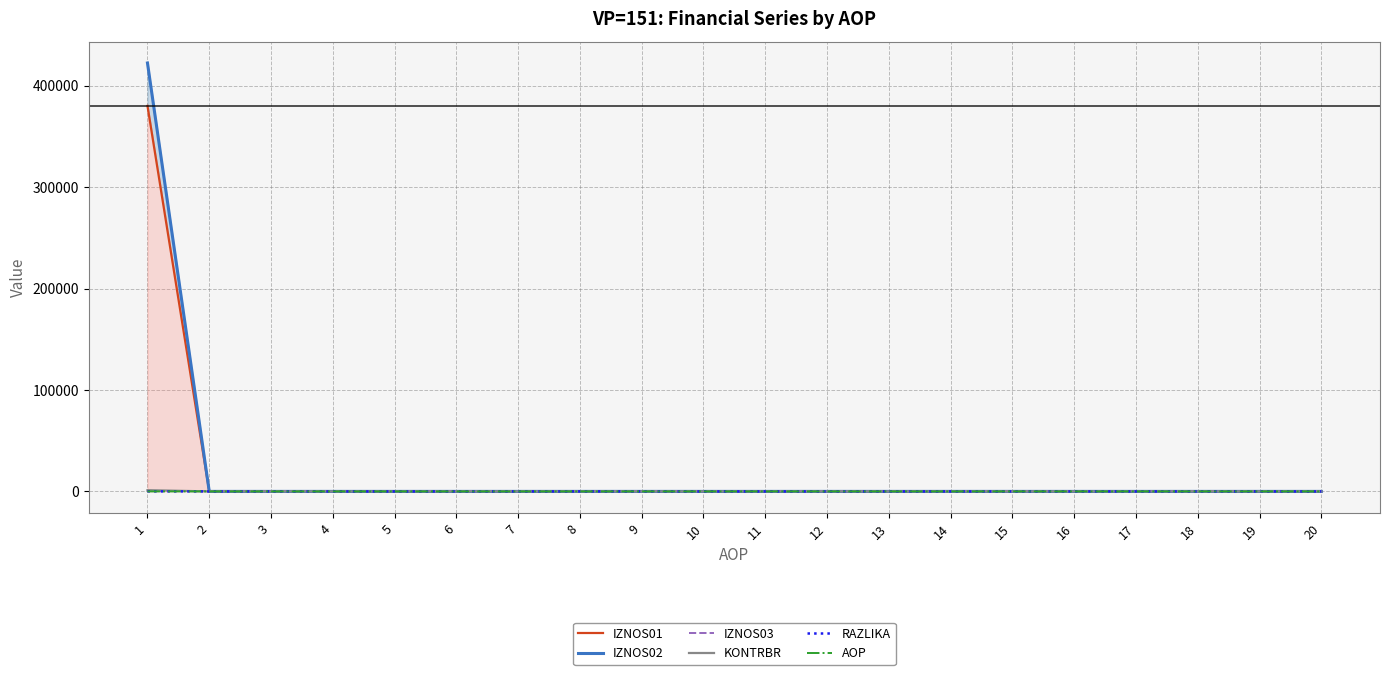

Which series ends up on top after the final intersection of AOP and IZNOS01?

AOP